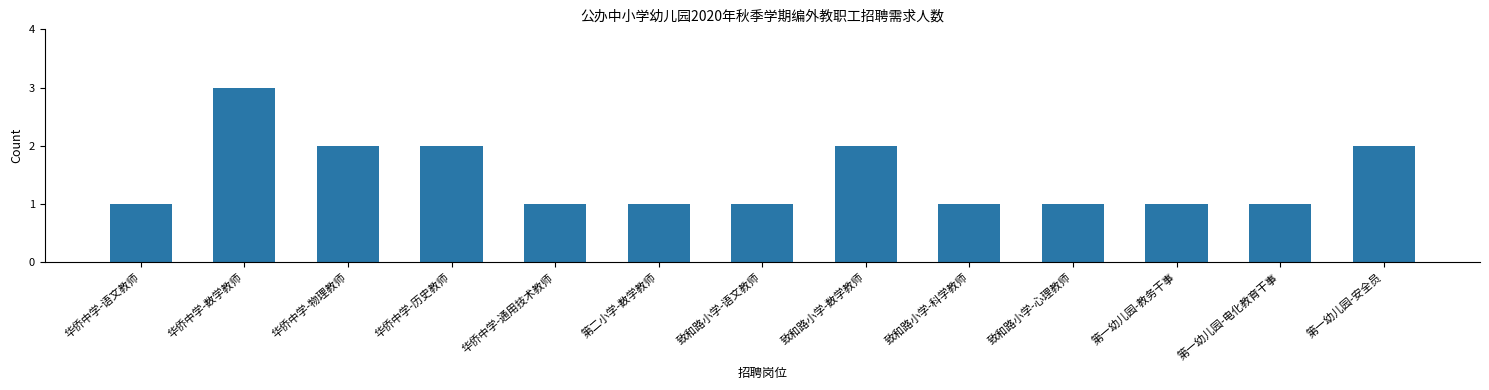

What position from the left is 华侨中学-数学教师?

2